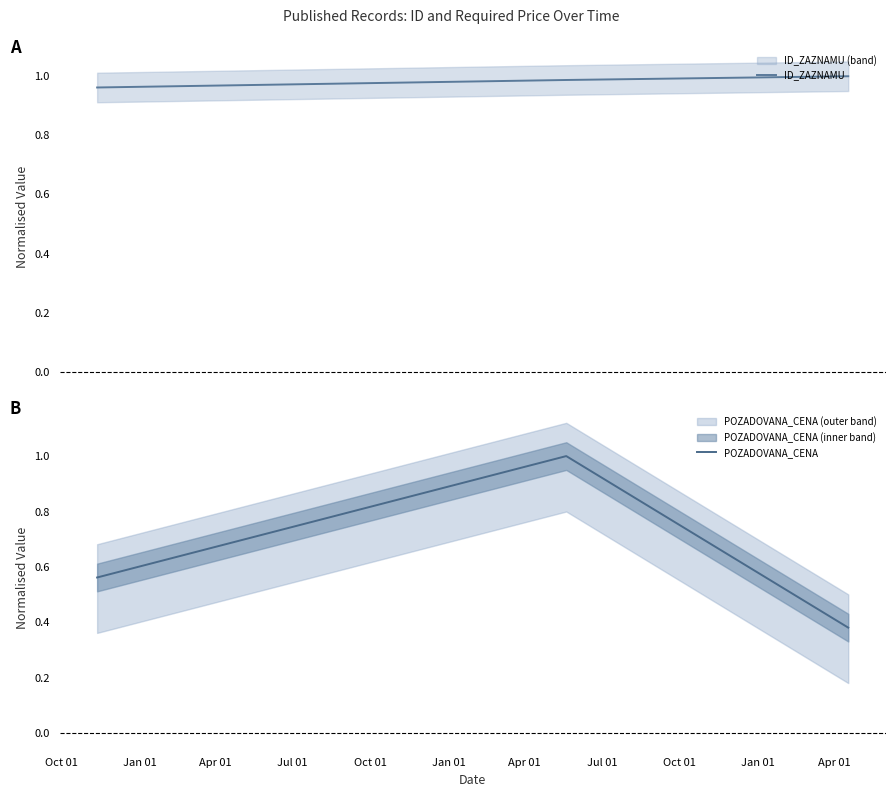

What are all the series names shown in the legend?

ID_ZAZNAMU, POZADOVANA_CENA